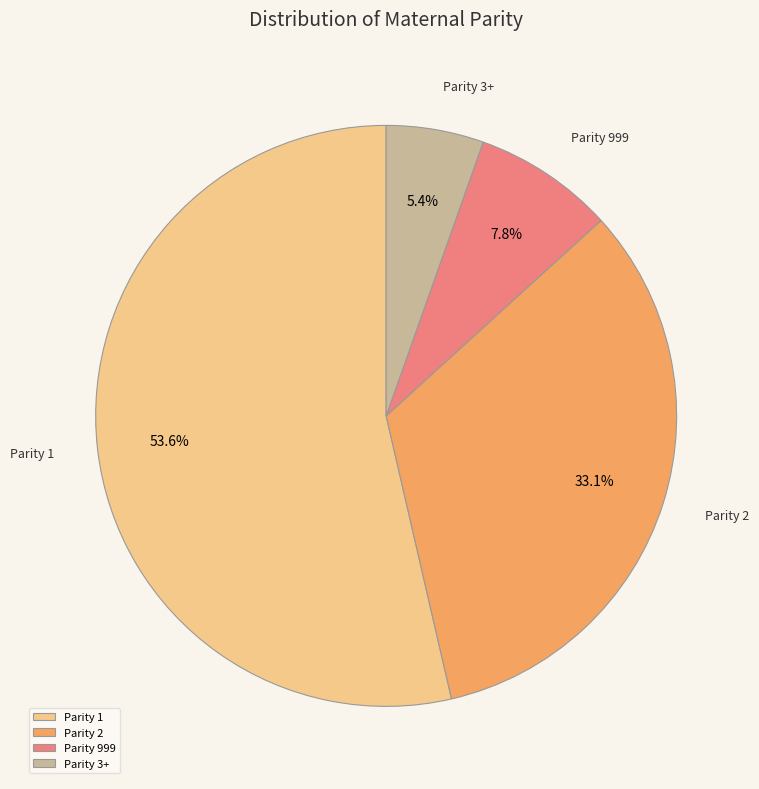

Does any single category account for the majority?

Yes